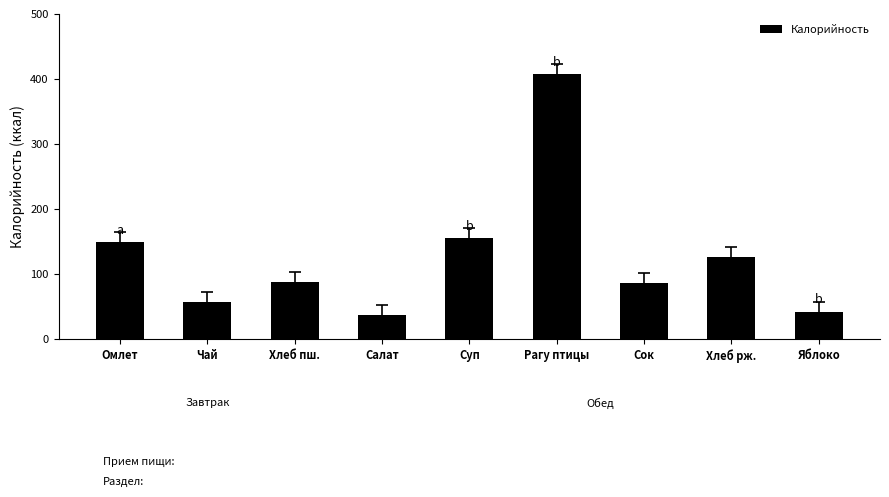

Which has a higher value, Рагу птицы or Омлет?

Рагу птицы